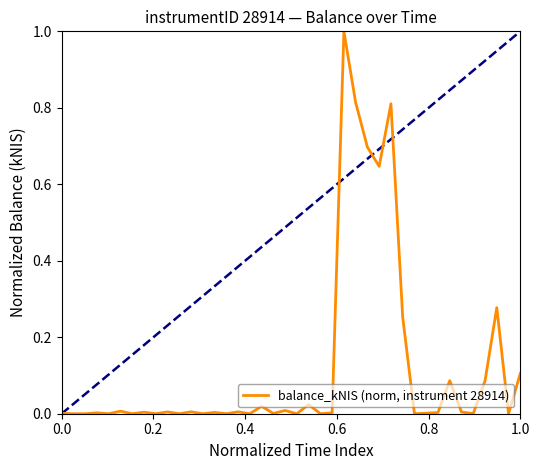

How many categories are shown in the chart?

40